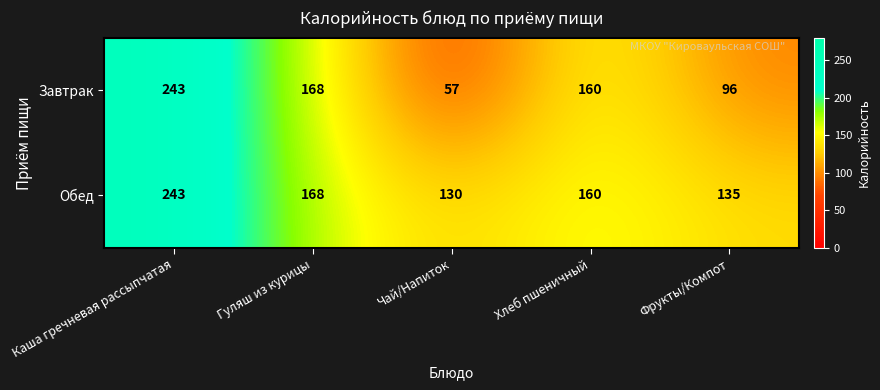

Which series has the largest range (max minus min)?

Завтрак